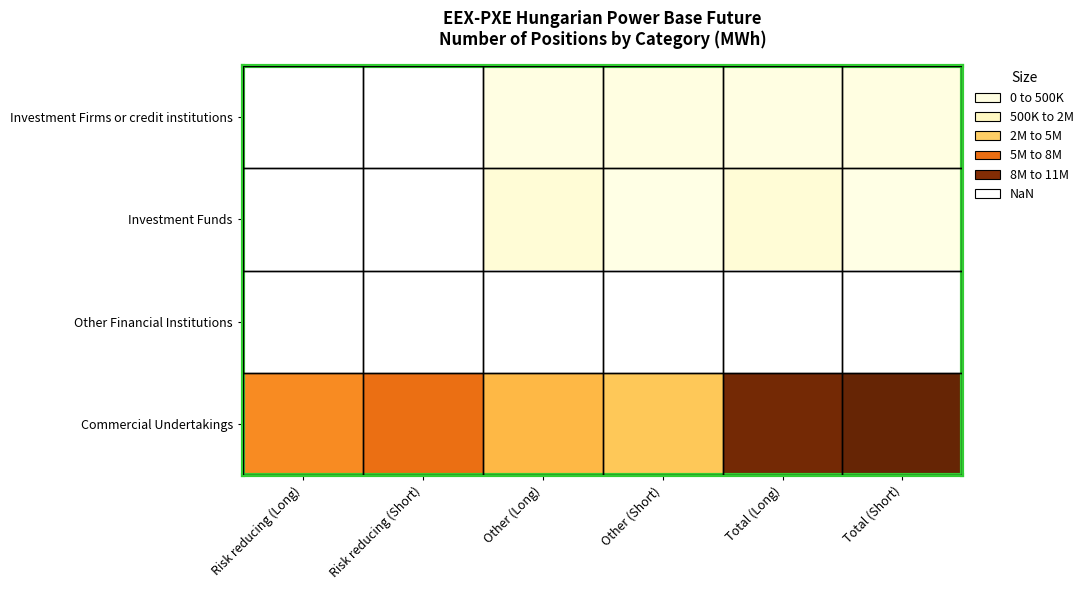

Is the value of Commercial Undertakings at Risk reducing (Short) greater than the value of Other Financial Institutions at Total (Long)?

No